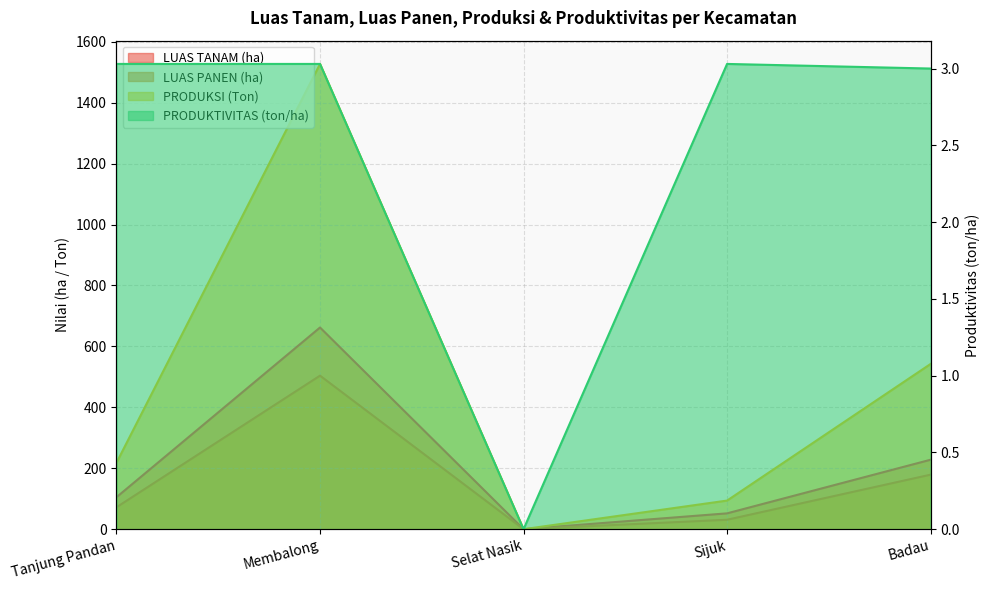

Which series has the widest spread of values?

PRODUKSI (Ton)